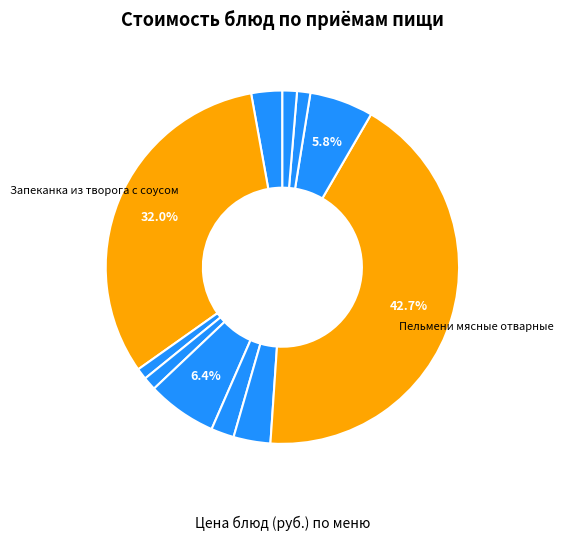

How many slices are in this pie chart?

11